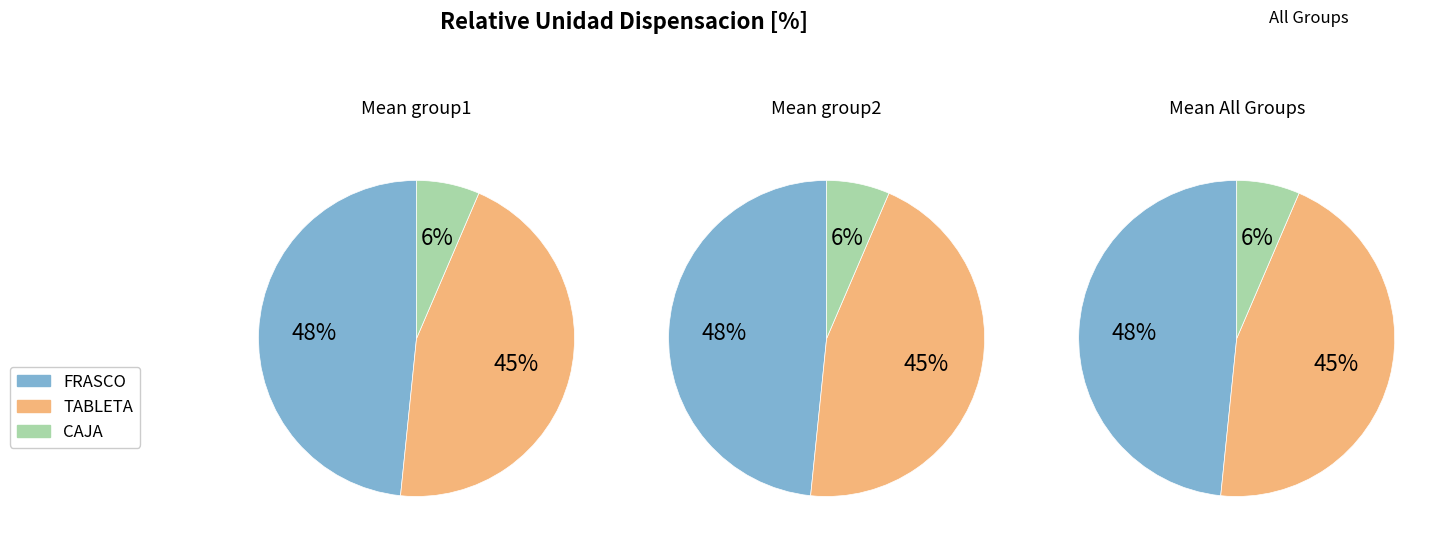

Is there any slice that represents more than half of the pie?

No